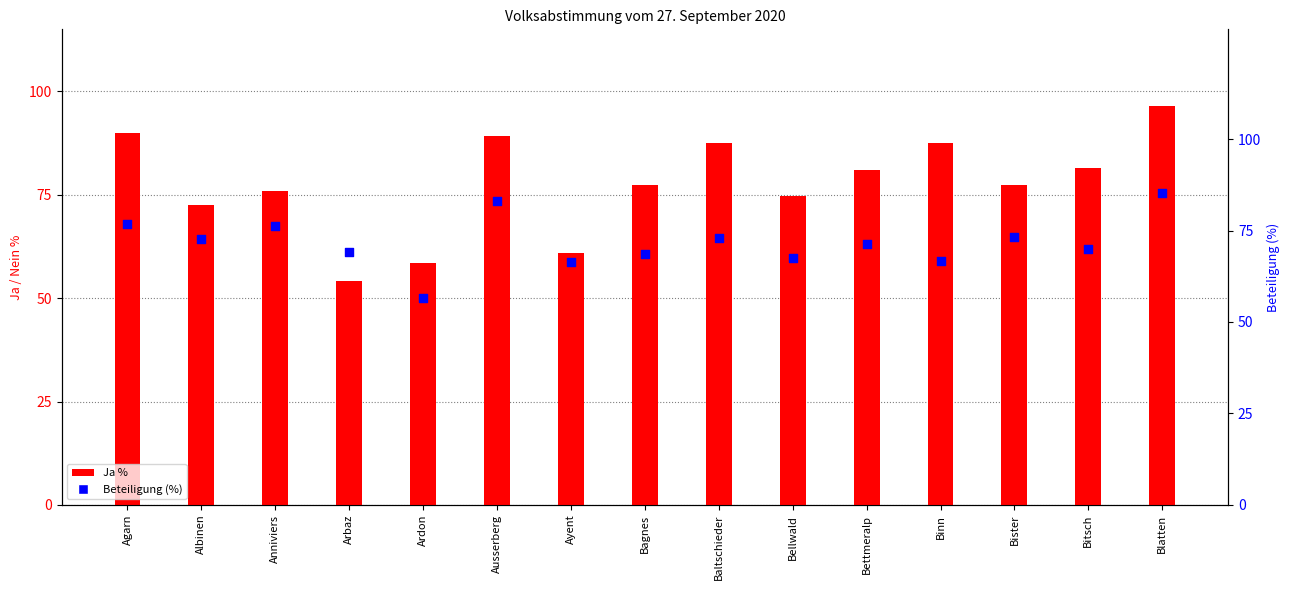

Which series contains the lowest Y value?

Ja %